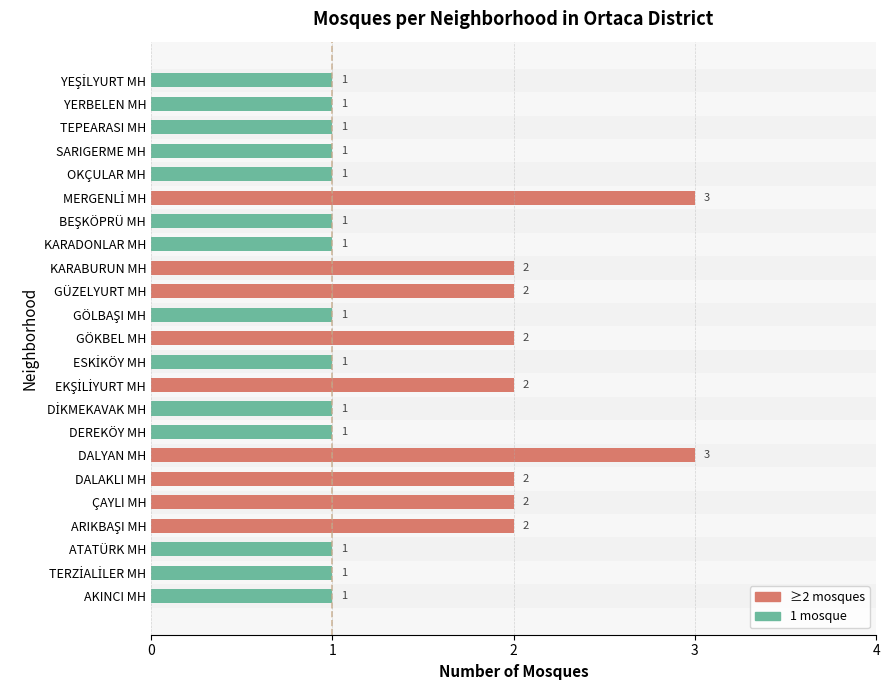

Count the values in the range 1 to 2.

21